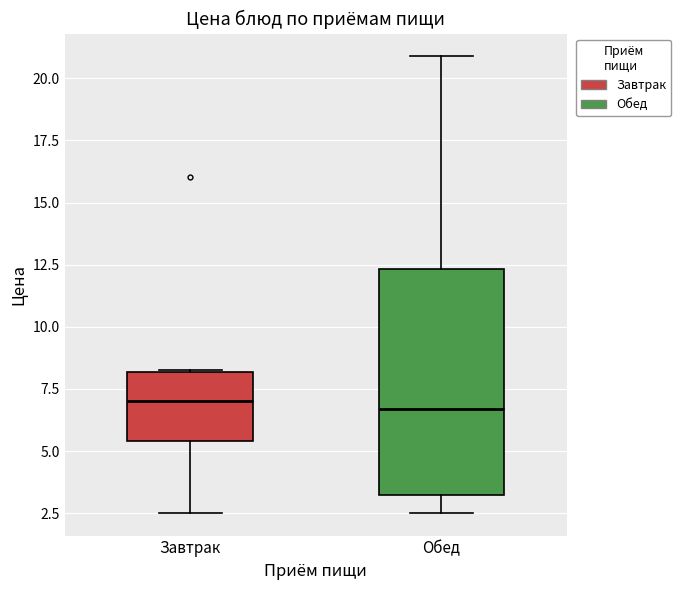

Reading left to right, transcribe this box plot: for each box, give where its median line is, the range the box spans, and where its two whiskers end, as read against the y-axis. The values are not printed on the chart, so give them approximately, as read against the axis.

Завтрак: median 7.0, box 5.5 to 8.0, whiskers 2.5 to 8.5
Обед: median 6.5, box 3.0 to 12.5, whiskers 2.5 to 21.0